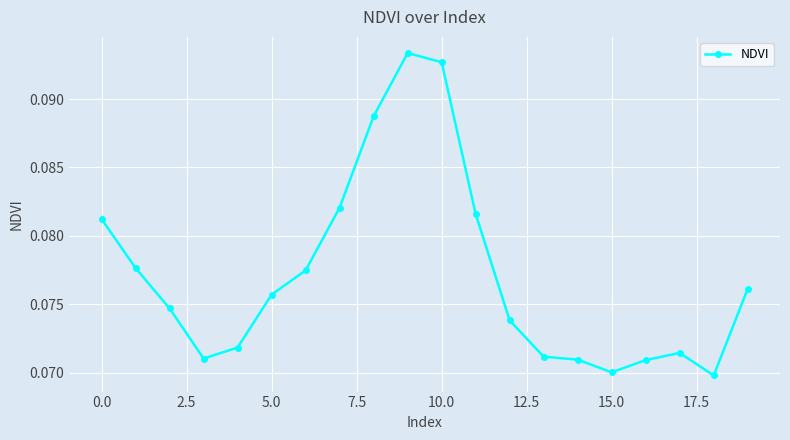

True or false: there are more than 0 points higher than both neighbors.

True